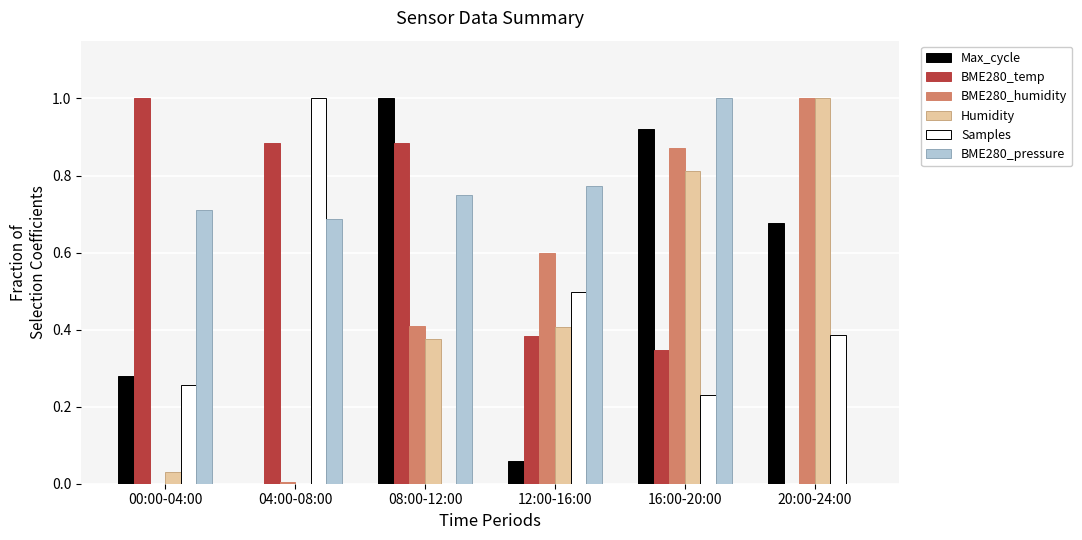

The value of Samples at 20:00-24:00 is 0.4. True or false?

True